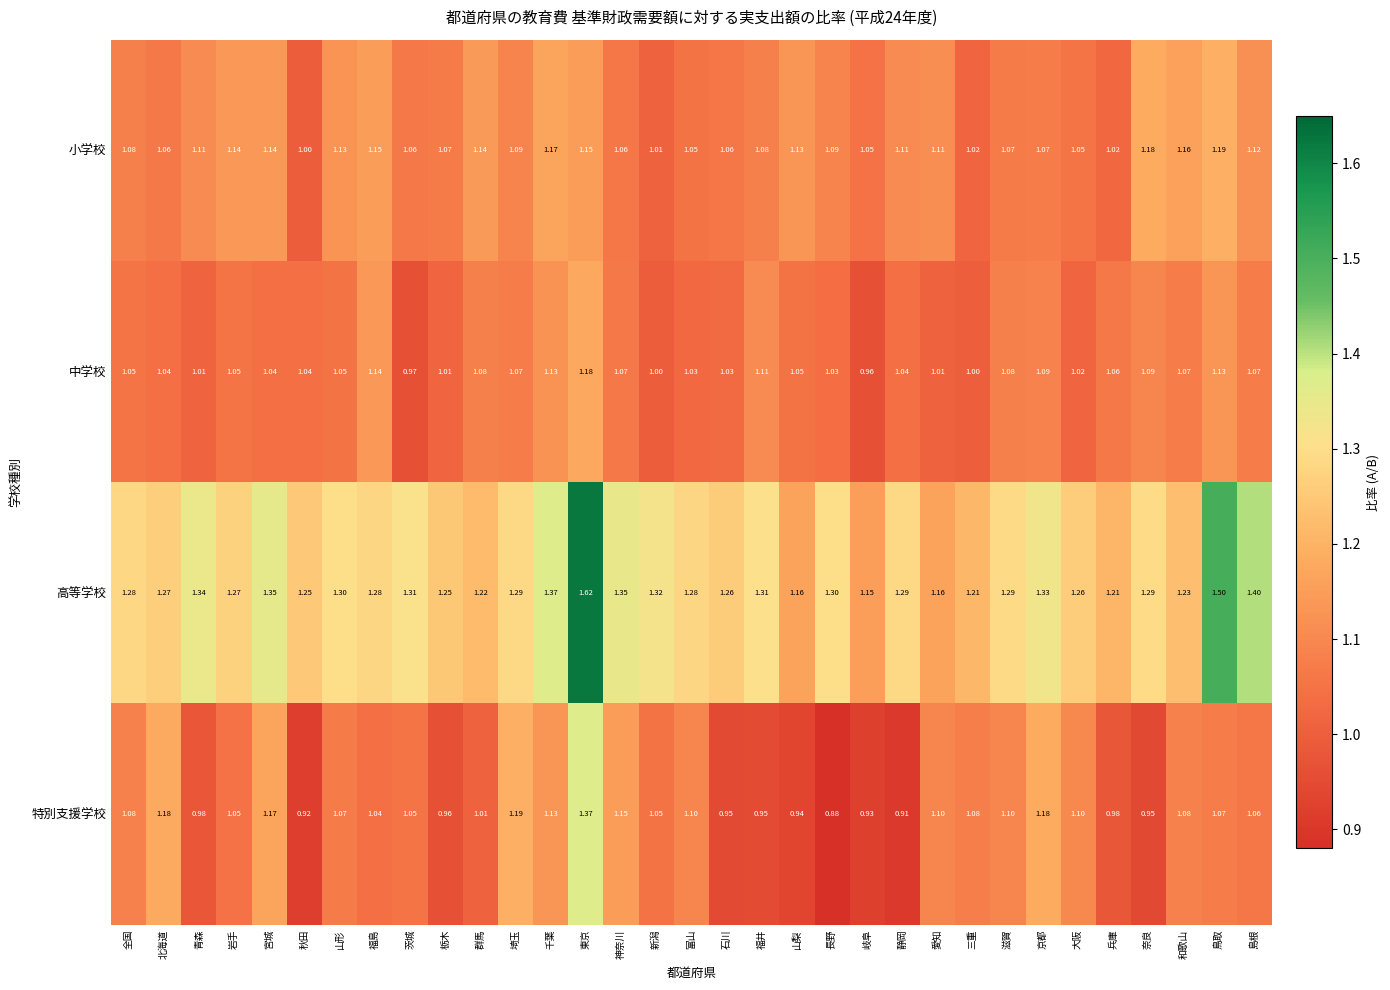

At 山形, list the series in order from smallest to largest.

中学校, 特別支援学校, 小学校, 高等学校